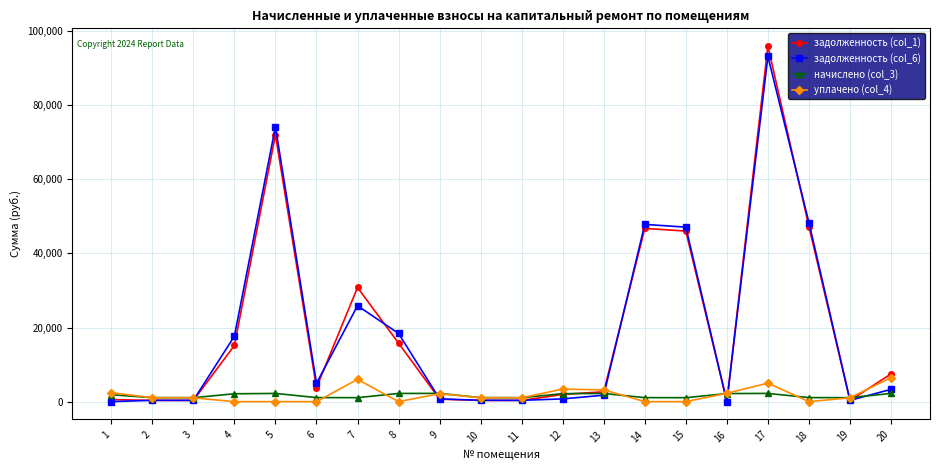

True or false: задолженность (col_1) and уплачено (col_4) cross at least once.

True